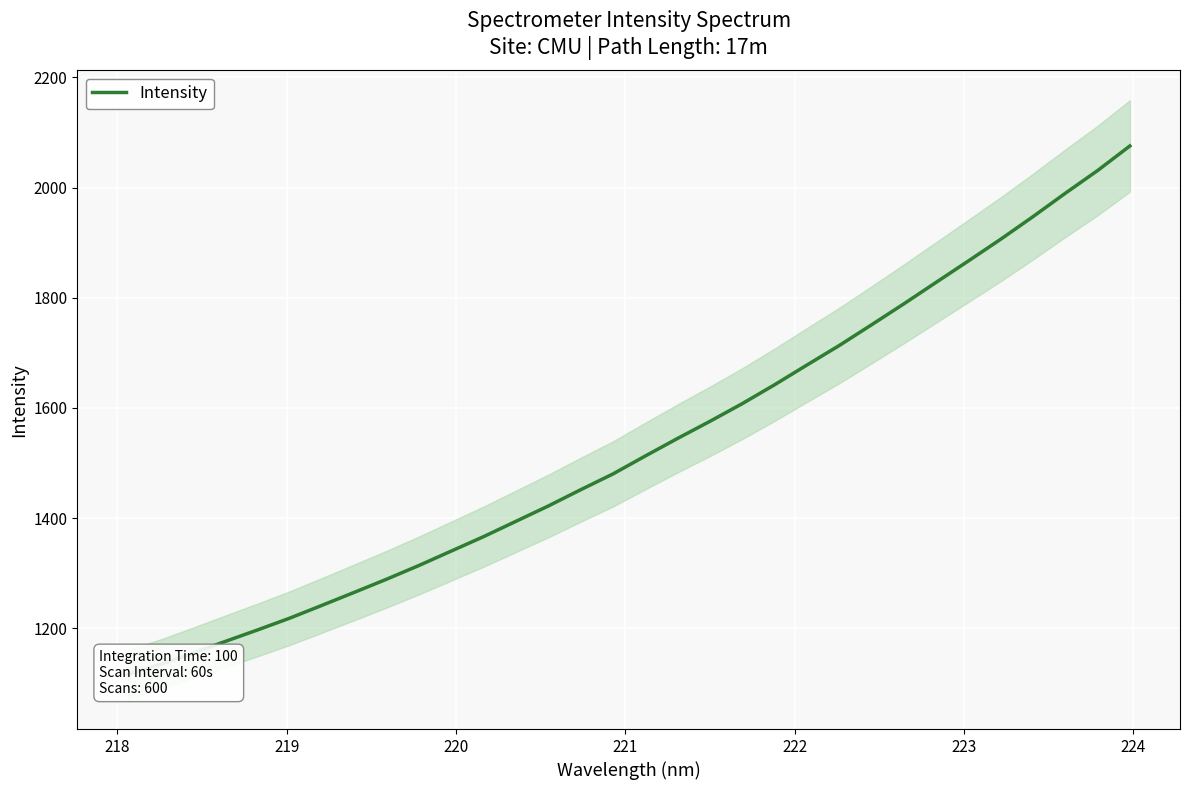

What is the difference between the second highest and second lowest values?

896.7